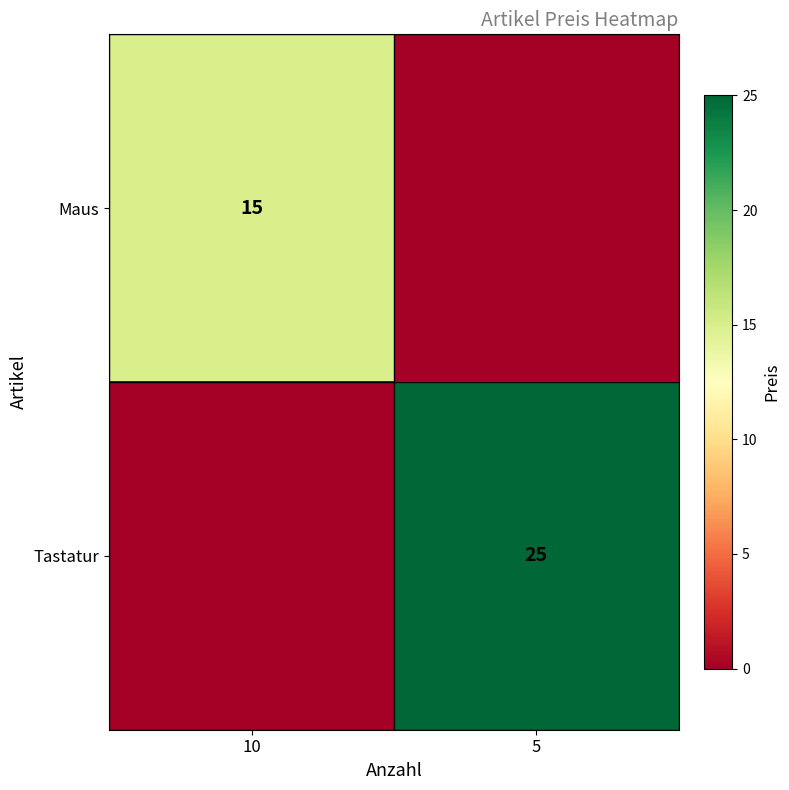

The Tastatur series shows 10 at 5. True or false?

False